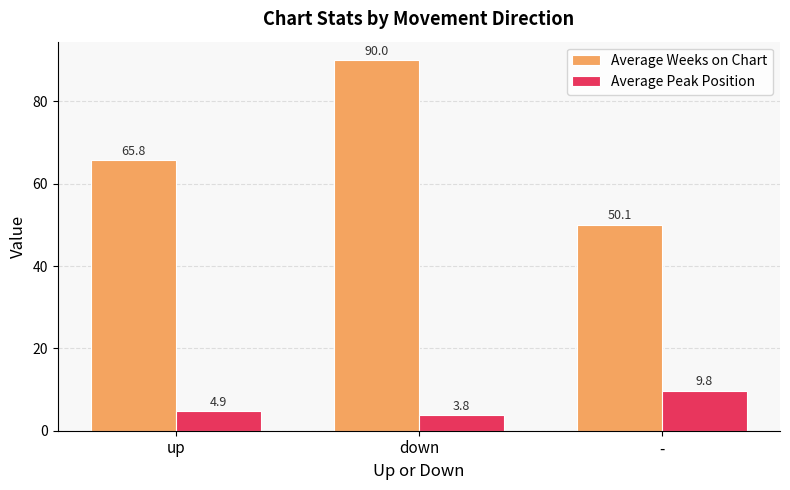

Count the Average Peak Position values in the range 3 to 9.

2